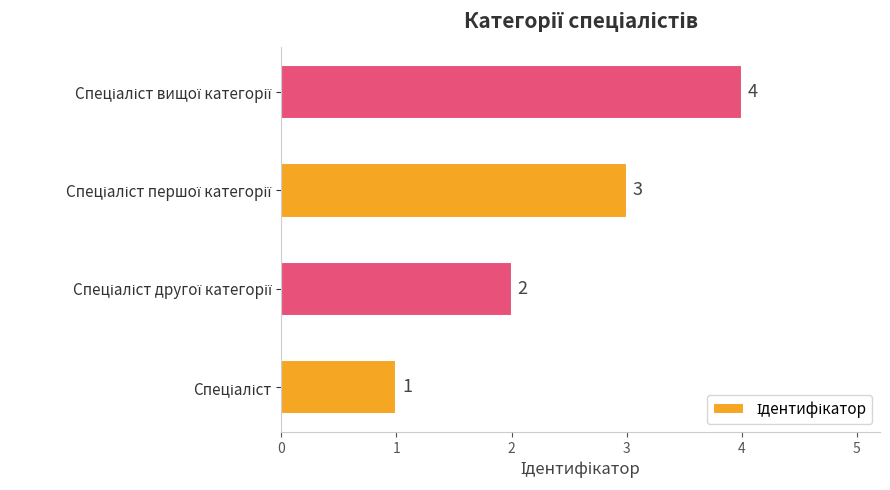

What is the greatest value displayed?

4